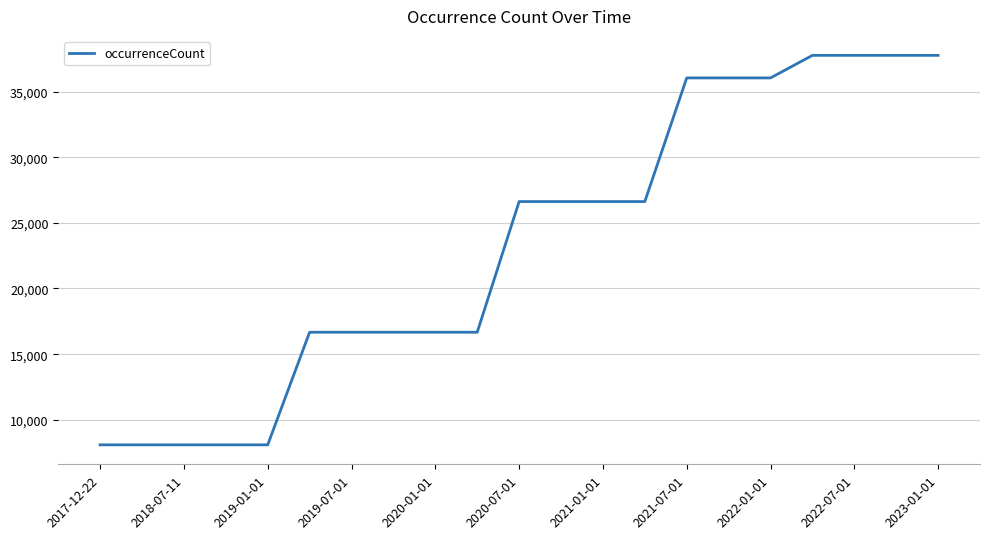

What is the difference between the maximum and minimum values?

29664